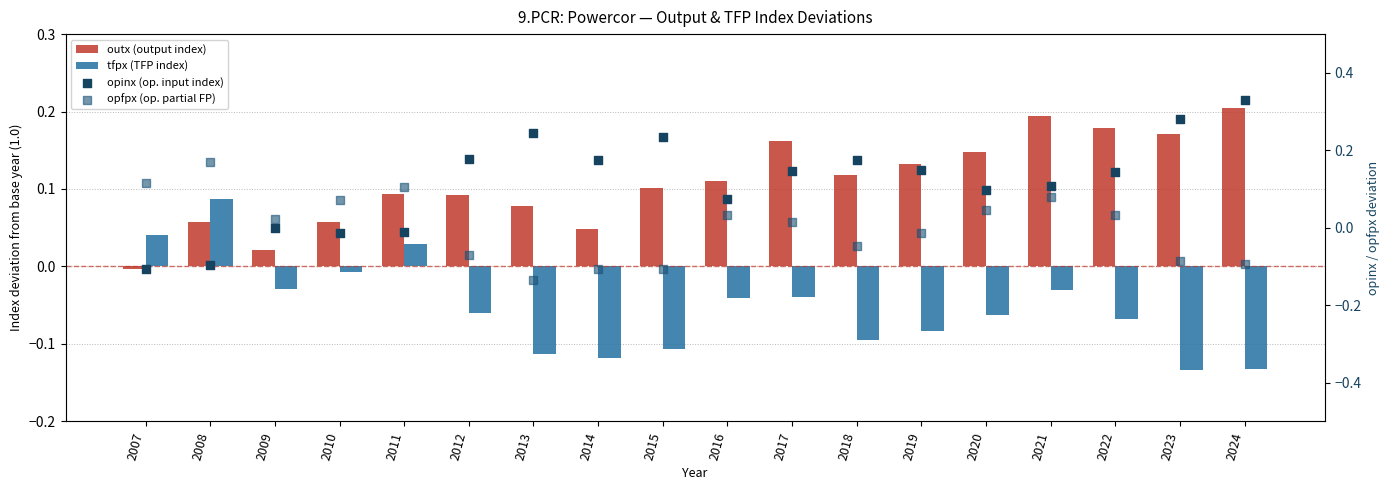

At which category is the sum across all series the highest?

2021